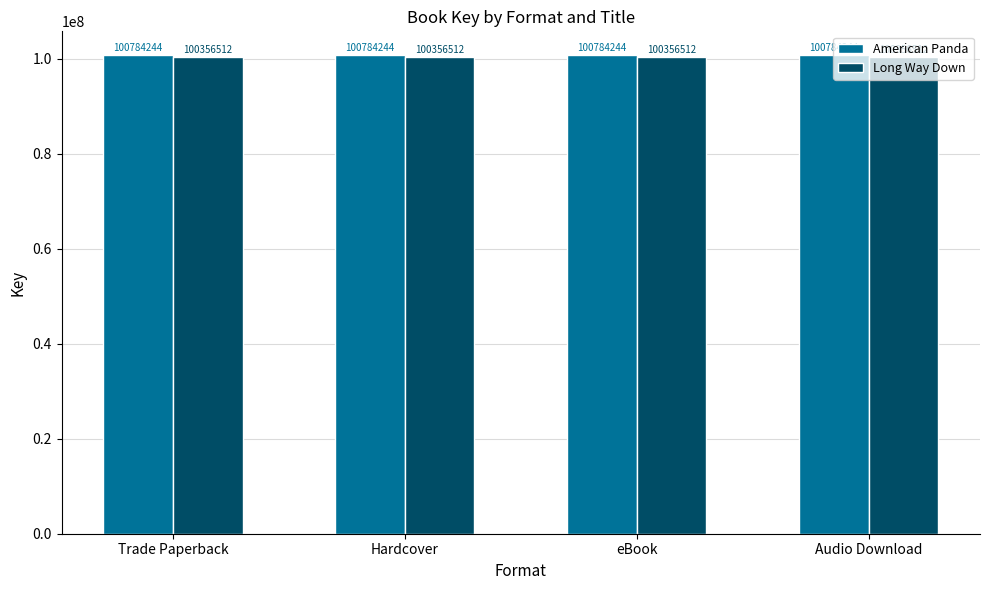

What is the minimum value shown in the chart?

100356512